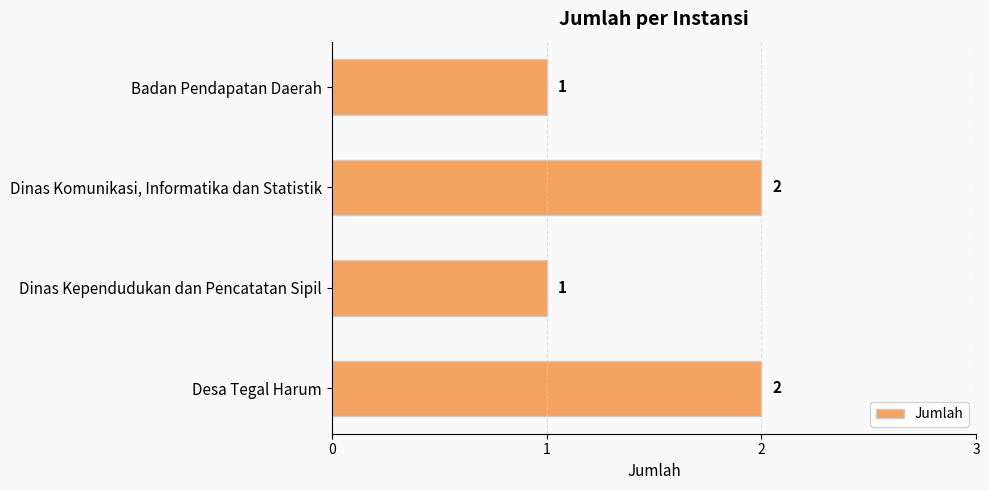

The chart shows a value of 1 at Dinas Kependudukan dan Pencatatan Sipil. True or false?

True